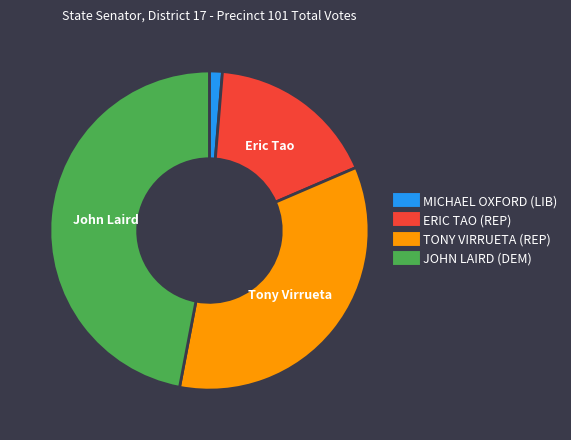

Combined, do ERIC TAO (REP) and JOHN LAIRD (DEM) account for over 50%?

Yes